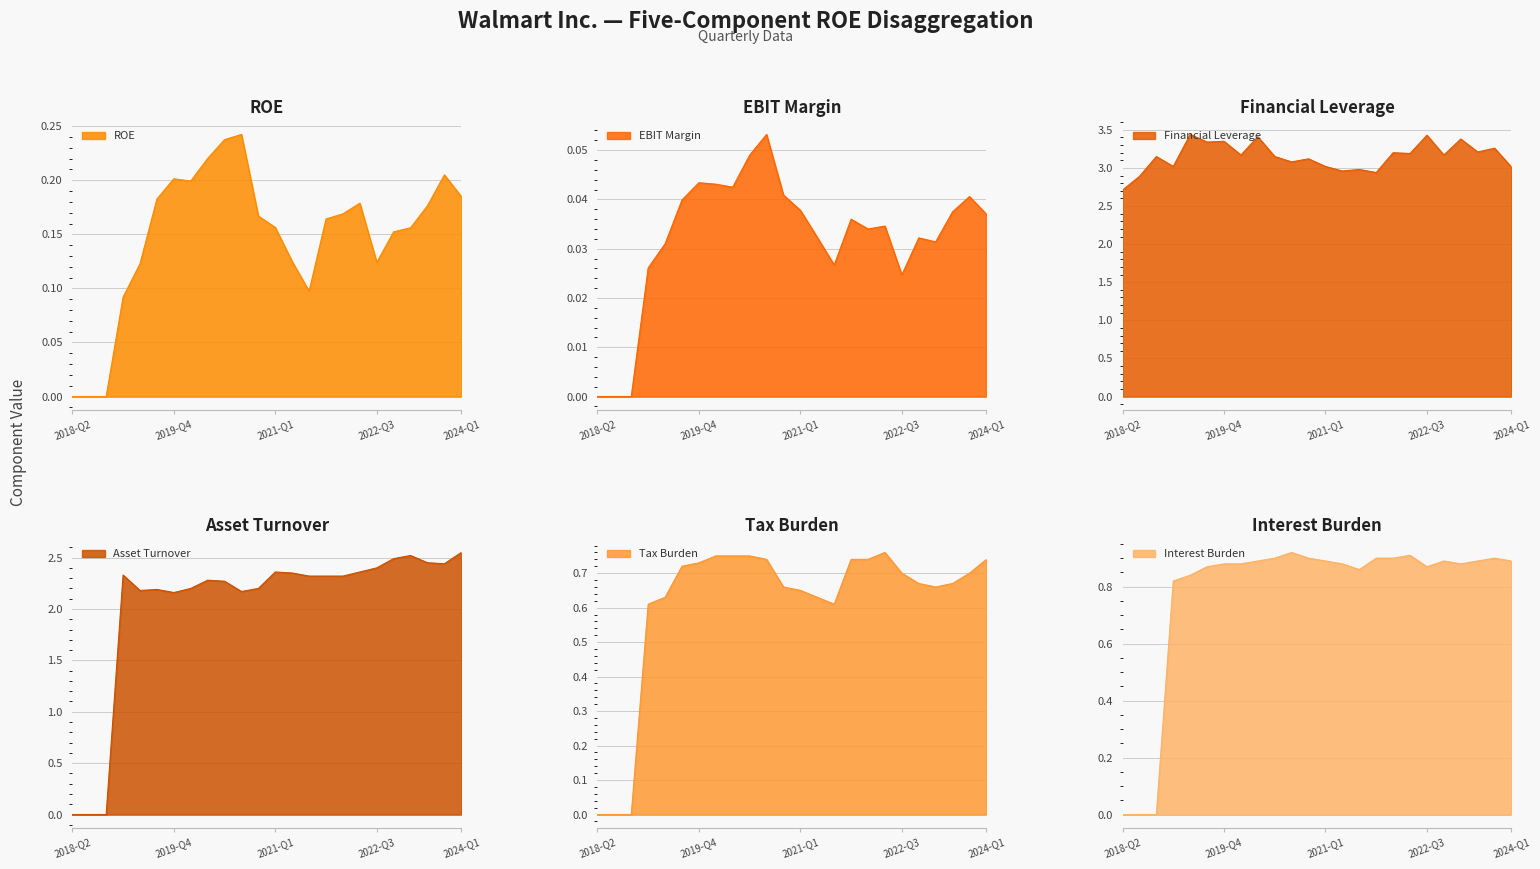

True or false: EBIT Margin and Tax Burden intersect in this chart.

False